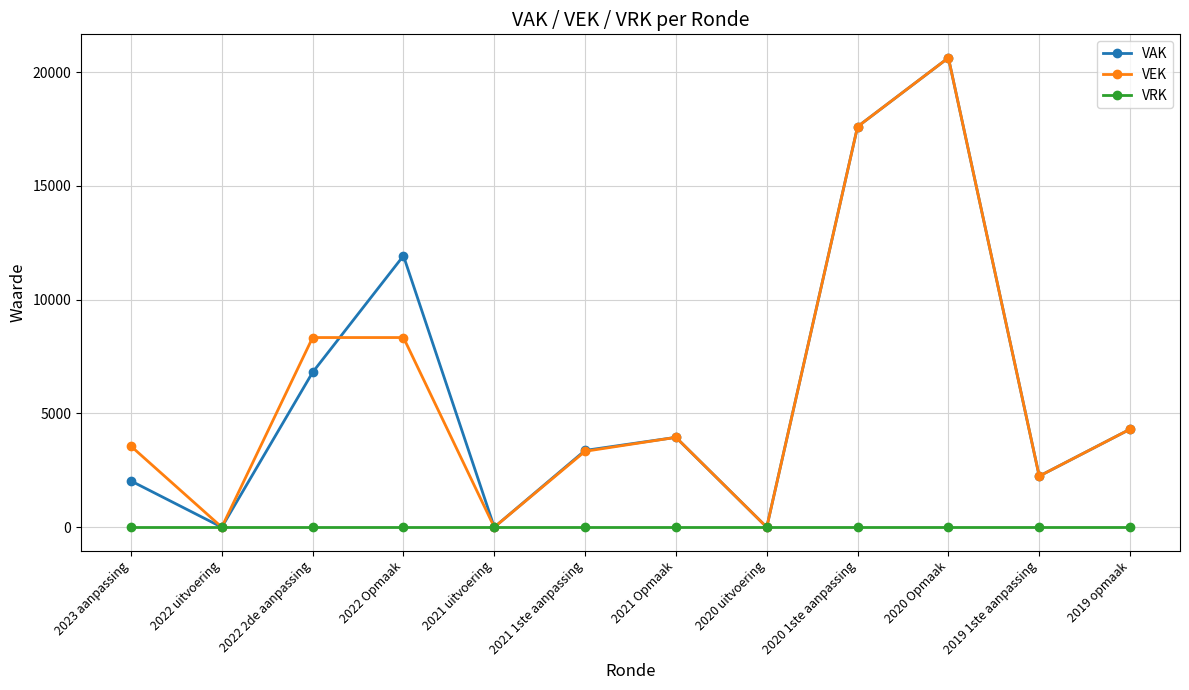

True or false: VAK and VEK intersect in this chart.

True